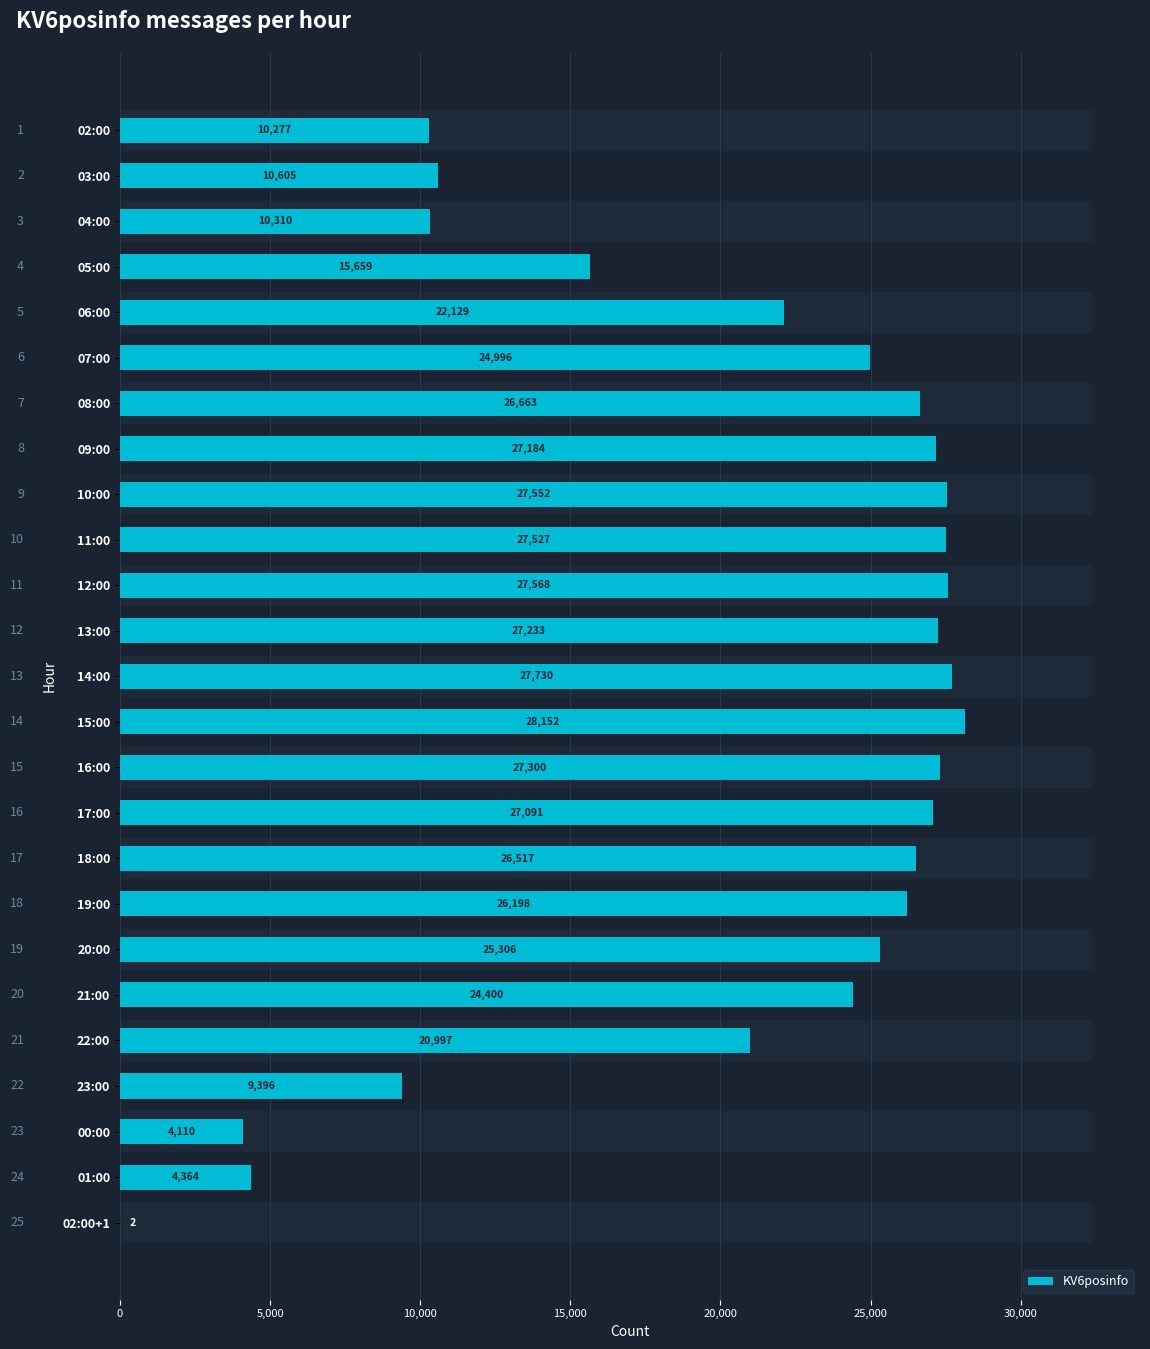

What is the difference between the maximum and minimum values?

28150